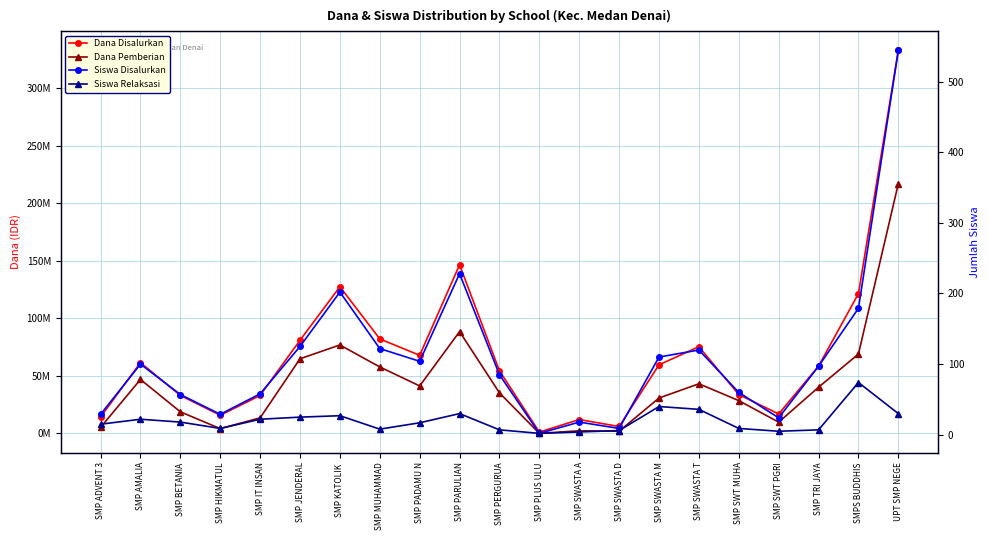

At how many categories does at least one series exceed 113769556?

4